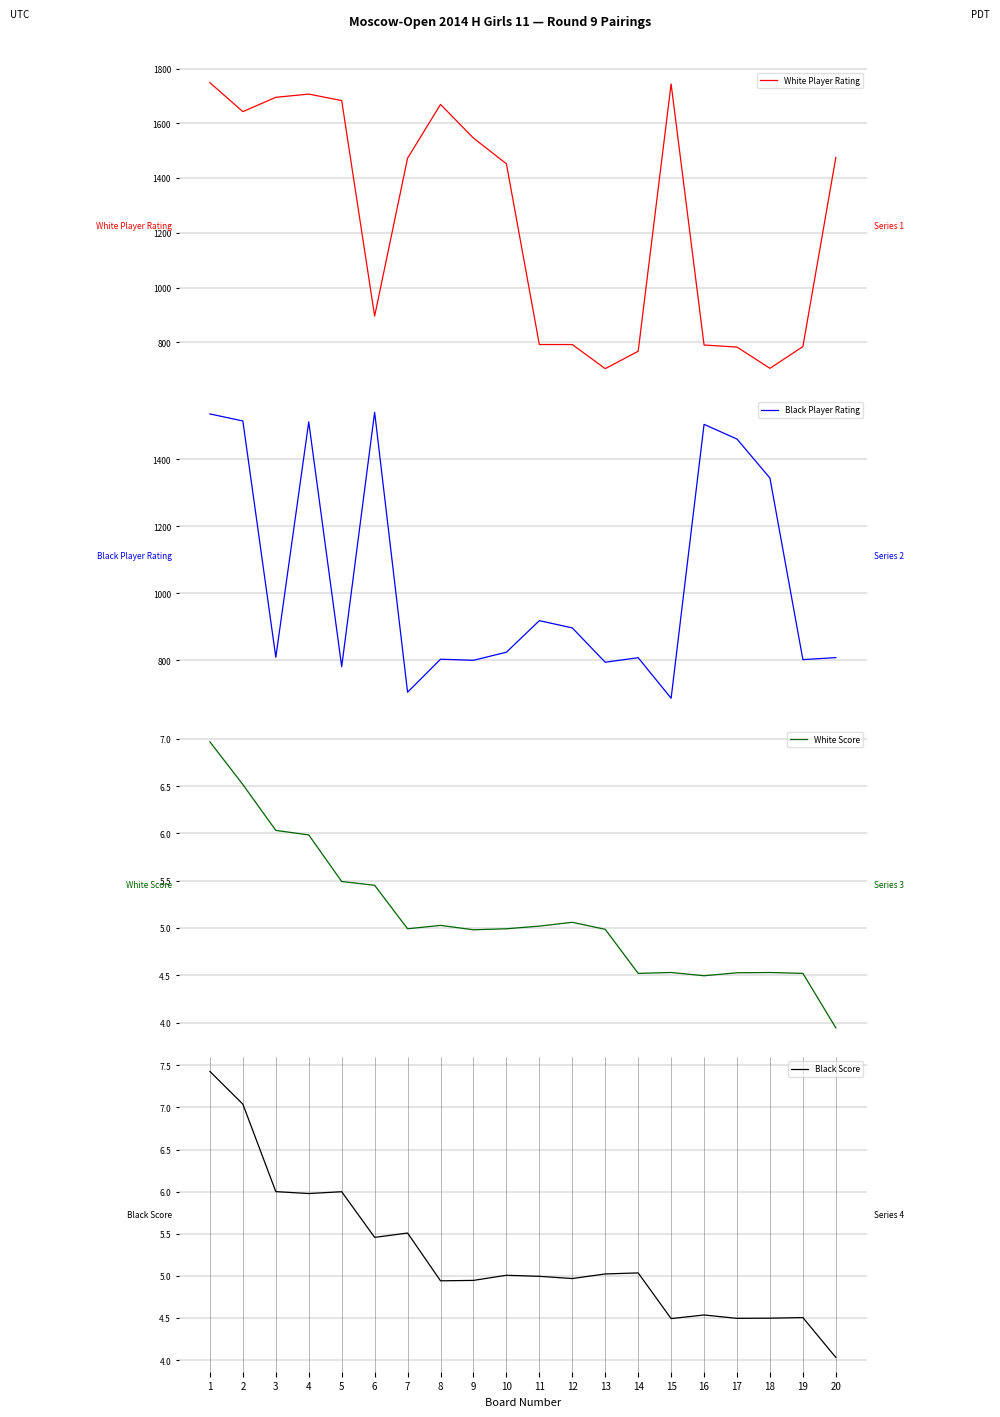

What is the difference between the Black Score values at 14 and 16?

0.5